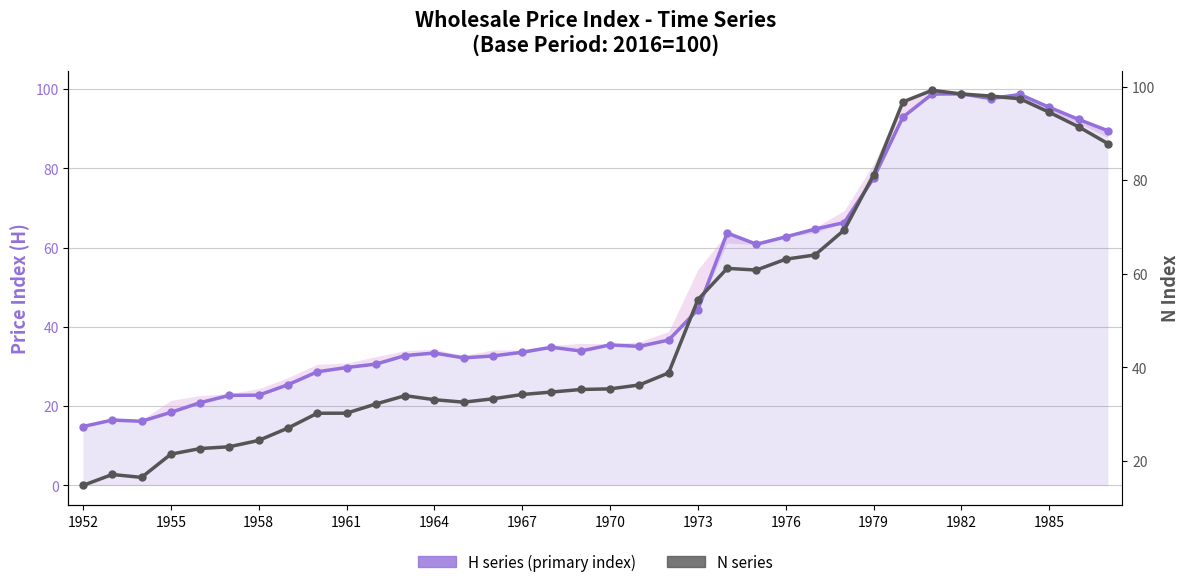

Where is N series nearest to the value 56?

1973